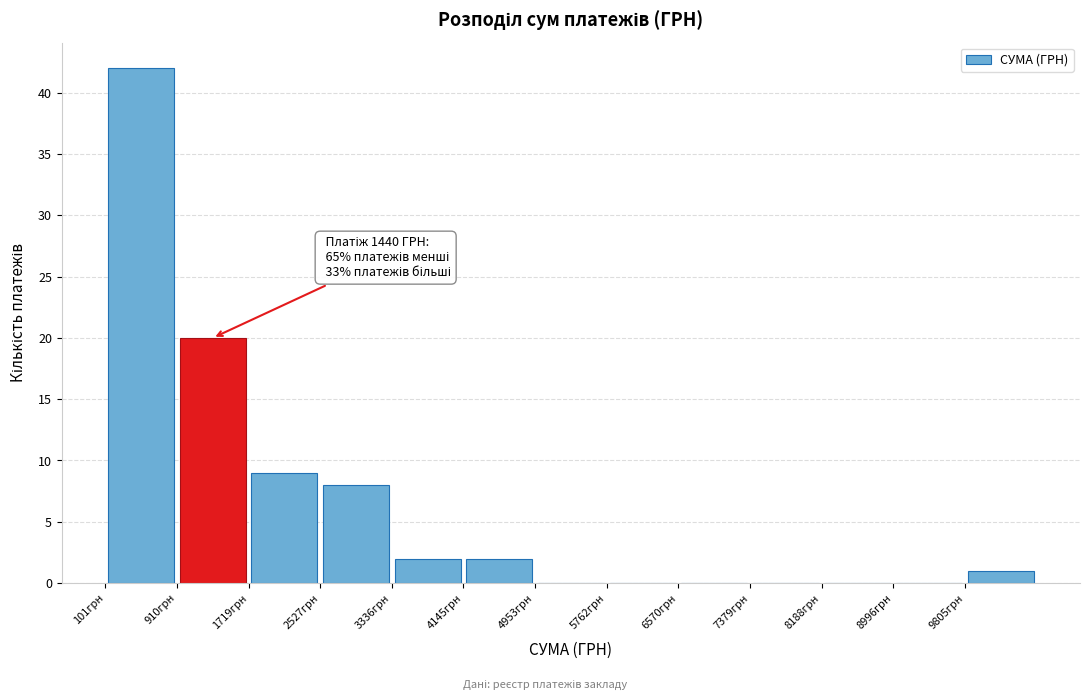

Over which range of the x-axis is the bar tallest?

100 to 900